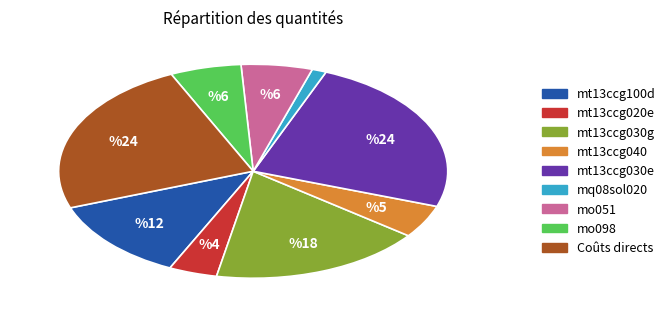

What is the largest slice in the pie chart?

mt13ccg030e